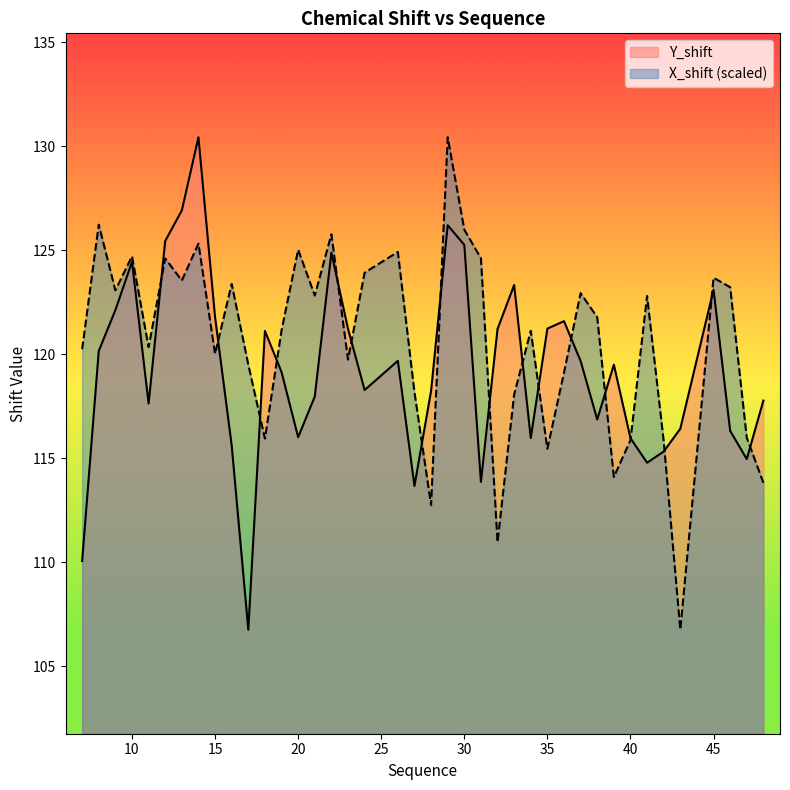

How many data points in Y_shift are above 119?

21